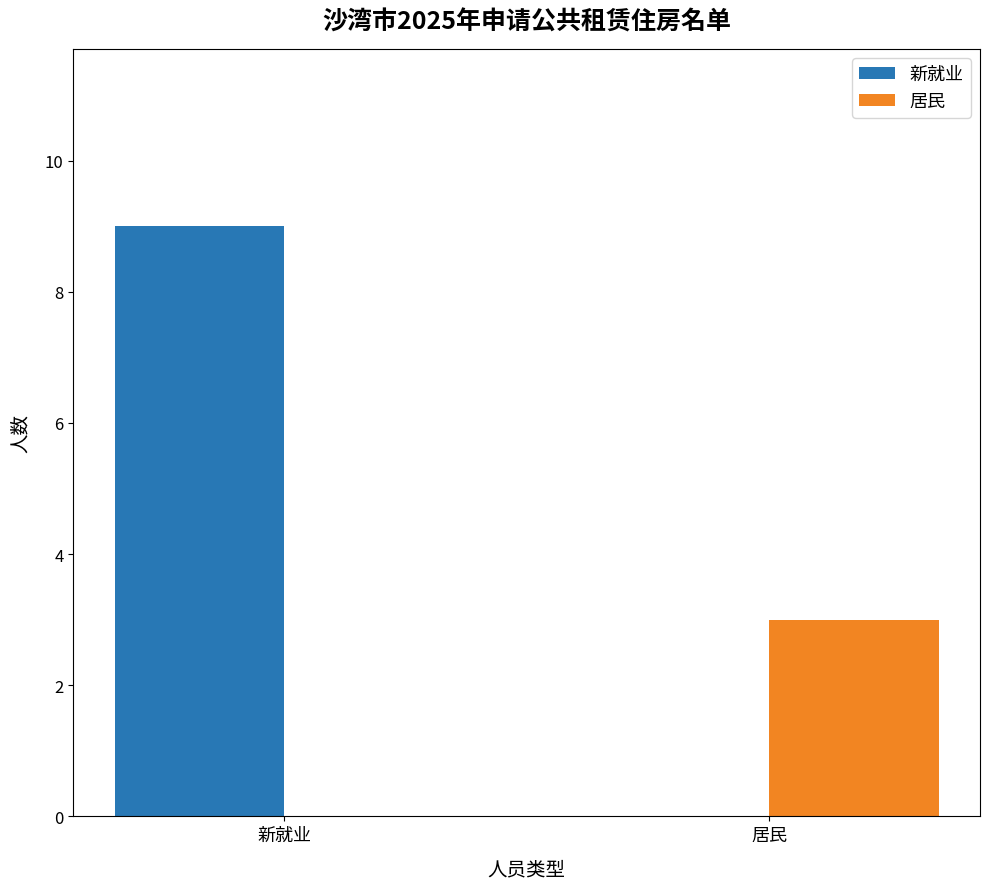

The 新就业 series shows 16 at 新就业. True or false?

False